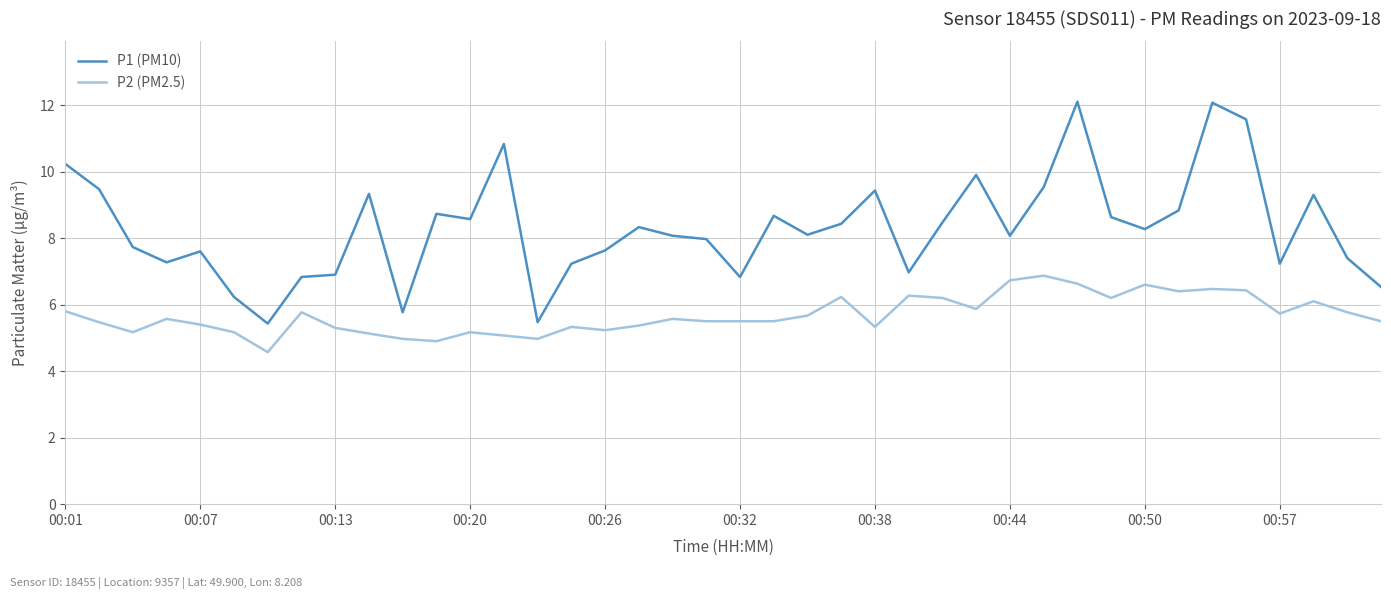

What is the difference between the maximum and minimum values in the P2 (PM2.5) series?

2.3